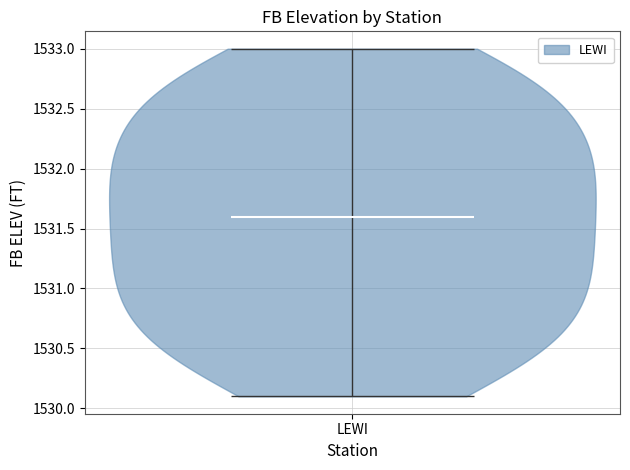

What is the lowest point the violin for LEWI reaches on the y-axis? The values are not printed on the chart, so give them approximately, as read against the axis.

1530.1